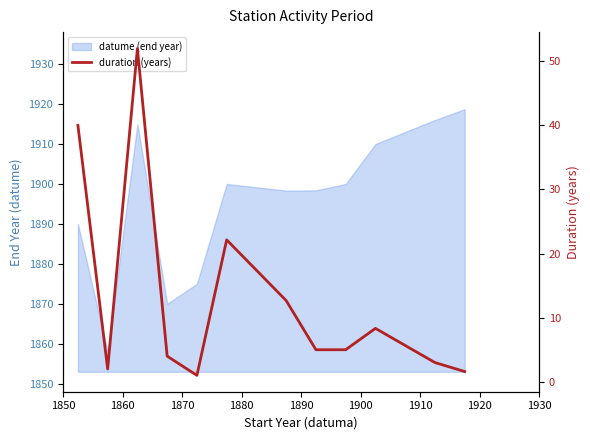

What is the ratio of the value at 1920 to the value at 1860?

2.5